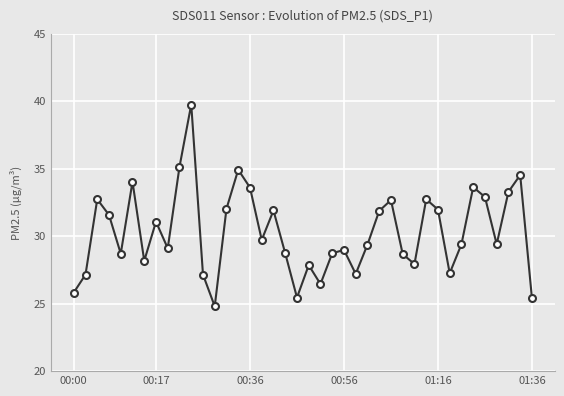

How many distinct data groups are displayed?

1